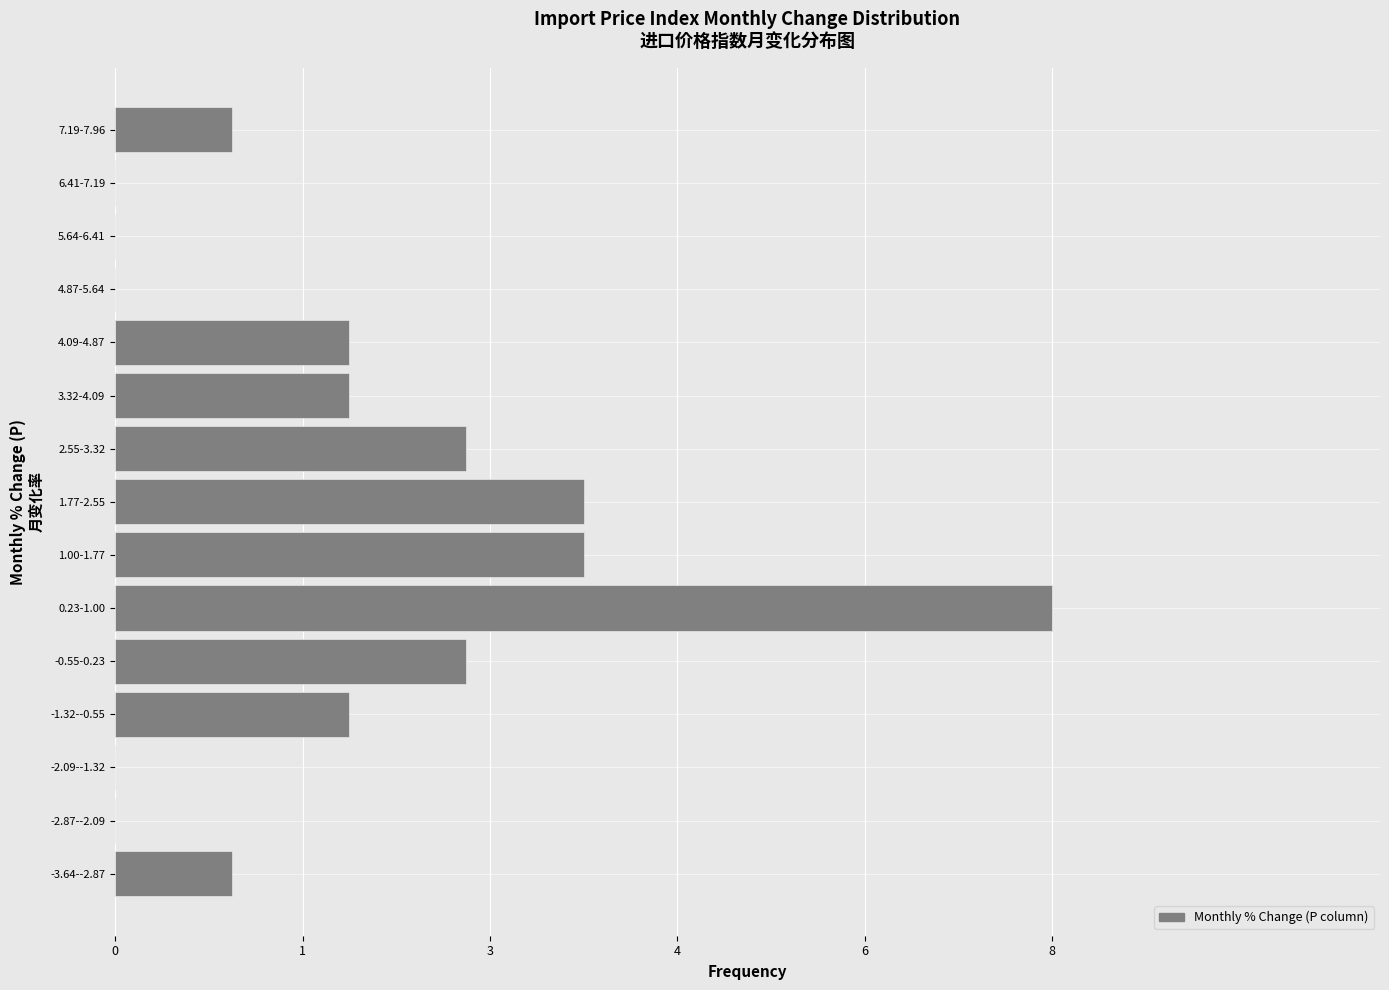

Are the bars horizontal?

Yes